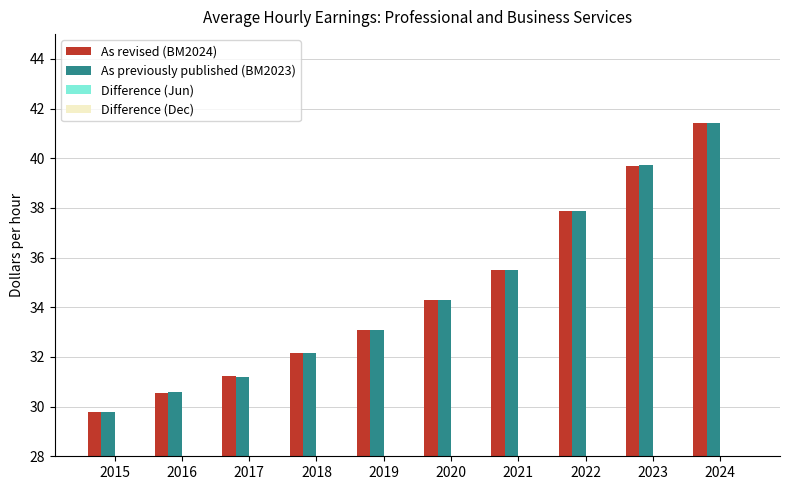

Between 2019 and 2021, which series saw the biggest shift?

As previously published (BM2023)